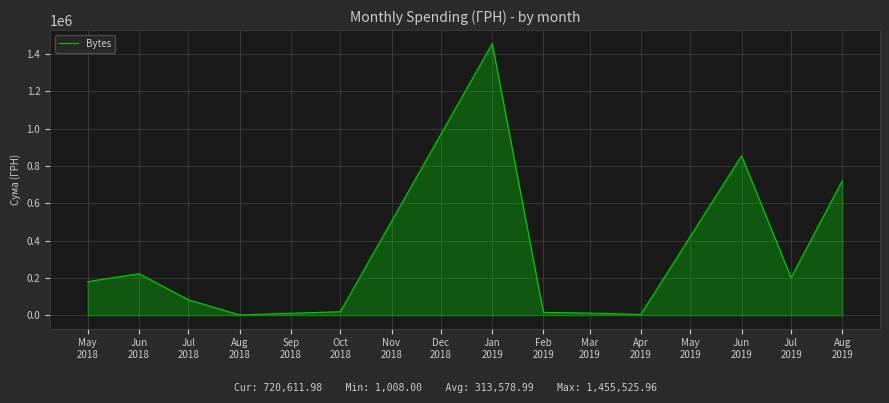

Which label corresponds to the largest value in the chart?

Jan
2019